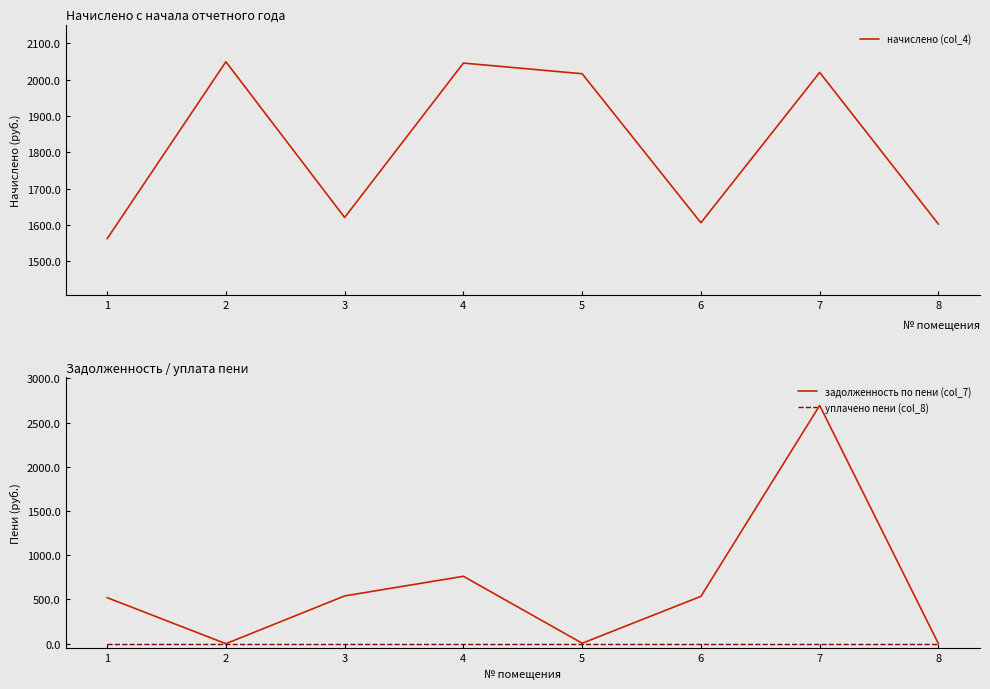

True or false: задолженность по пени (col_7) and уплачено пени (col_8) intersect in this chart.

False